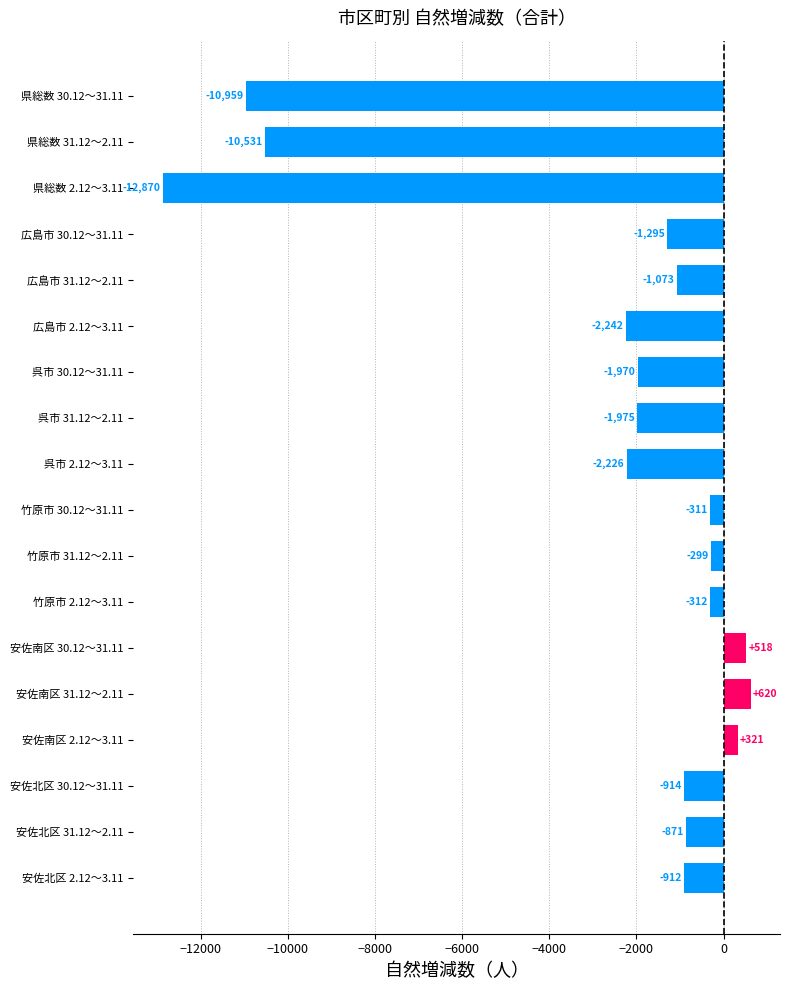

What is the approximate value at 安佐北区 30.12～31.11, to the nearest 100?

-900